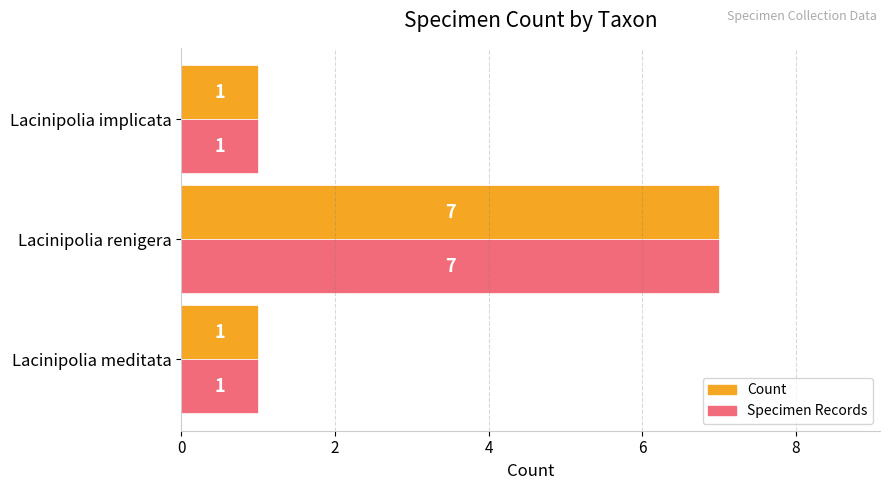

Which label corresponds to the largest value in the chart?

Lacinipolia renigera